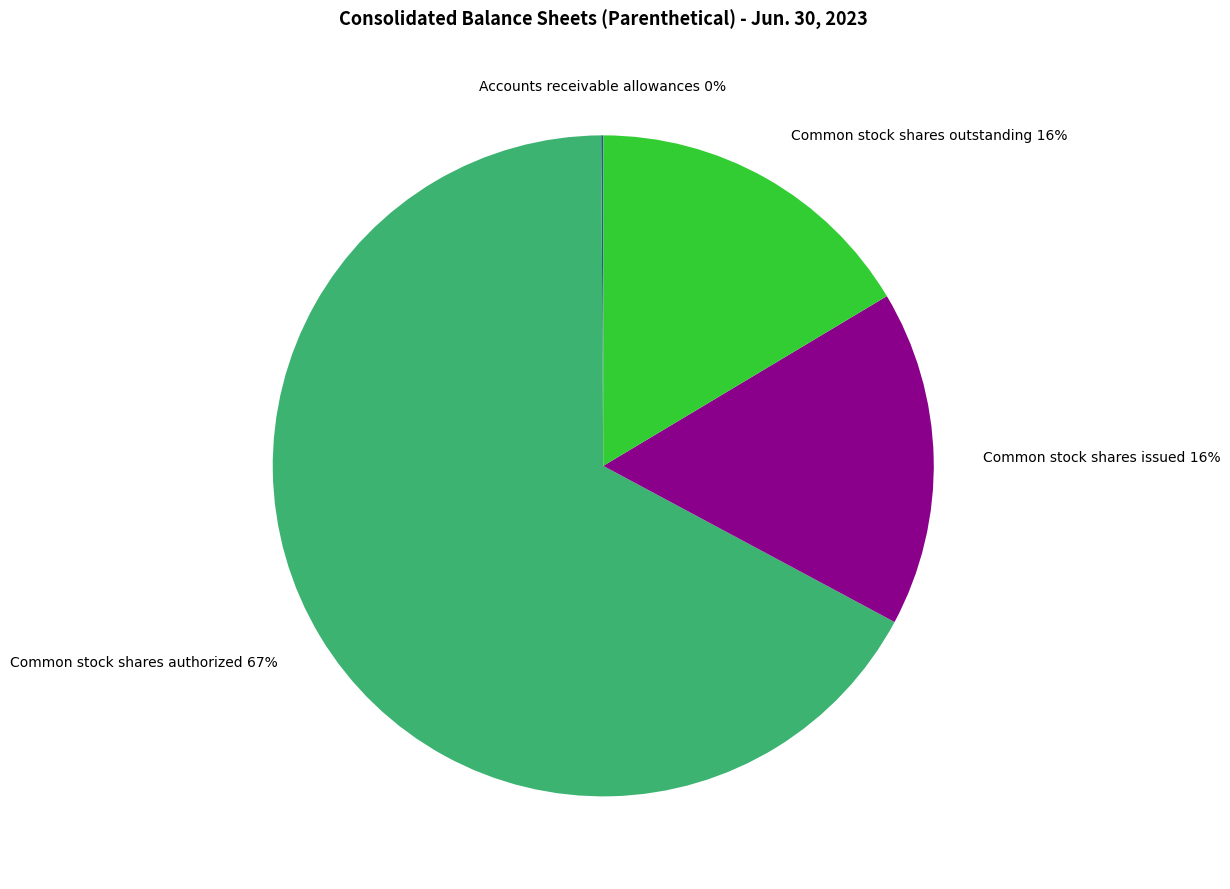

Which category has the biggest portion of the pie?

Common stock shares authorized